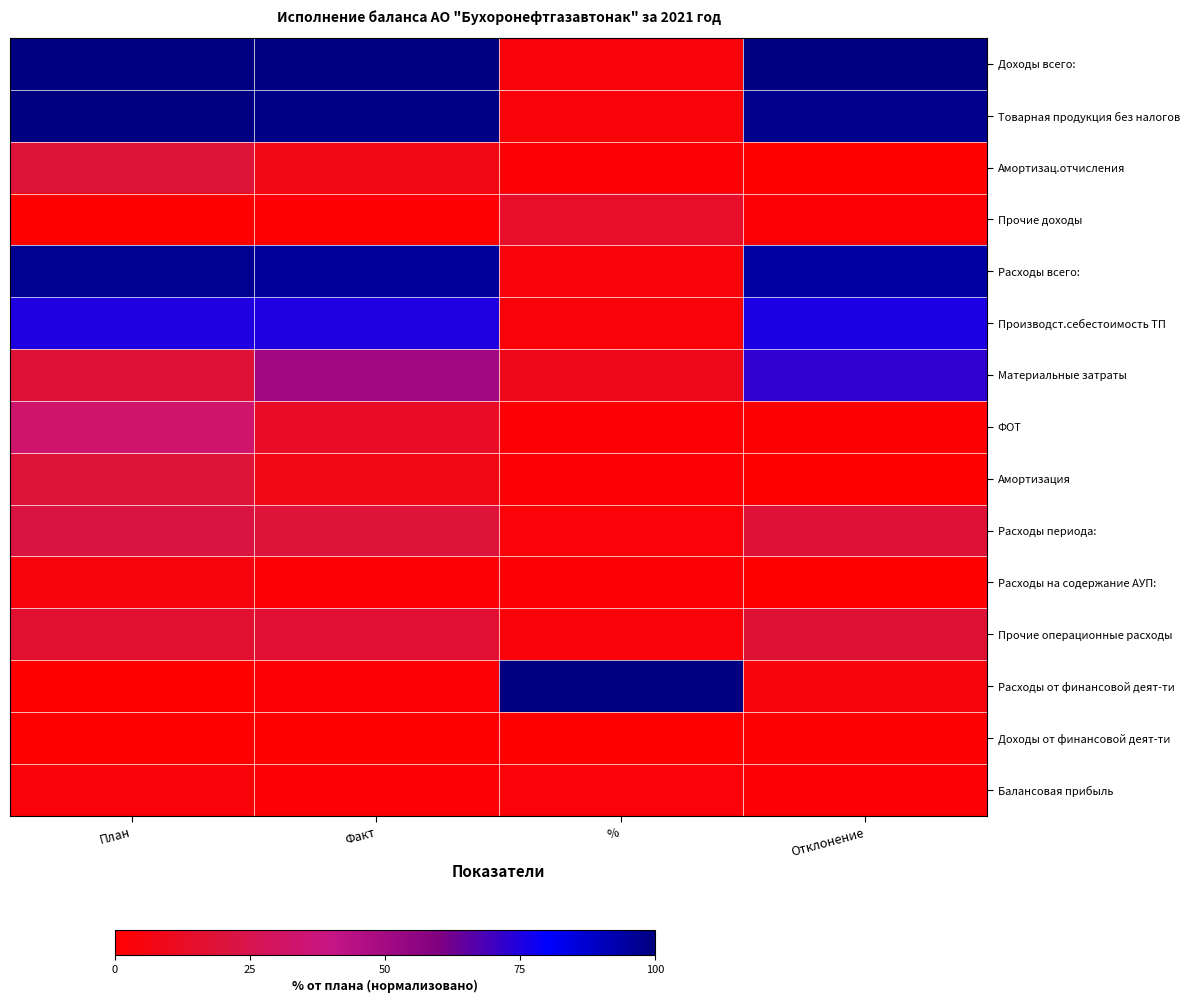

What is the spread (max minus min) of values at Факт?

100.0